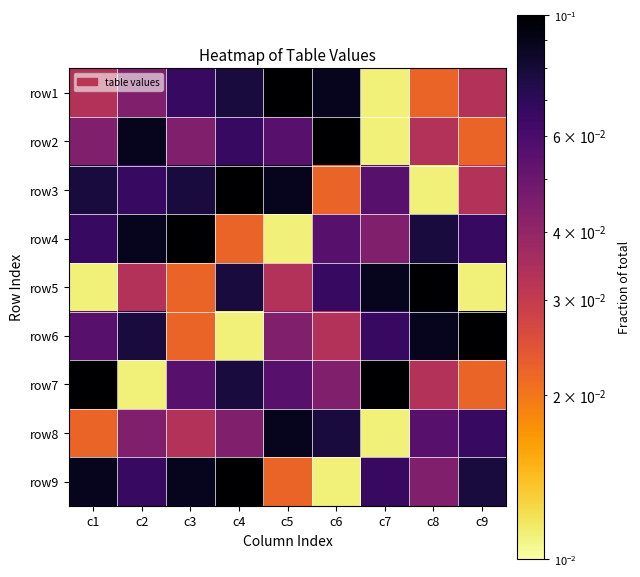

Reading left to right, extract all data points from this chart.

row1: c1=0.0	c2=0.0	c3=0.1	c4=0.1	c5=0.1	c6=0.1	c7=0.0	c8=0.0	c9=0.0
row2: c1=0.0	c2=0.1	c3=0.0	c4=0.1	c5=0.1	c6=0.1	c7=0.0	c8=0.0	c9=0.0
row3: c1=0.1	c2=0.1	c3=0.1	c4=0.1	c5=0.1	c6=0.0	c7=0.1	c8=0.0	c9=0.0
row4: c1=0.1	c2=0.1	c3=0.1	c4=0.0	c5=0.0	c6=0.1	c7=0.0	c8=0.1	c9=0.1
row5: c1=0.0	c2=0.0	c3=0.0	c4=0.1	c5=0.0	c6=0.1	c7=0.1	c8=0.1	c9=0.0
row6: c1=0.1	c2=0.1	c3=0.0	c4=0.0	c5=0.0	c6=0.0	c7=0.1	c8=0.1	c9=0.1
row7: c1=0.1	c2=0.0	c3=0.1	c4=0.1	c5=0.1	c6=0.0	c7=0.1	c8=0.0	c9=0.0
row8: c1=0.0	c2=0.0	c3=0.0	c4=0.0	c5=0.1	c6=0.1	c7=0.0	c8=0.1	c9=0.1
row9: c1=0.1	c2=0.1	c3=0.1	c4=0.1	c5=0.0	c6=0.0	c7=0.1	c8=0.0	c9=0.1